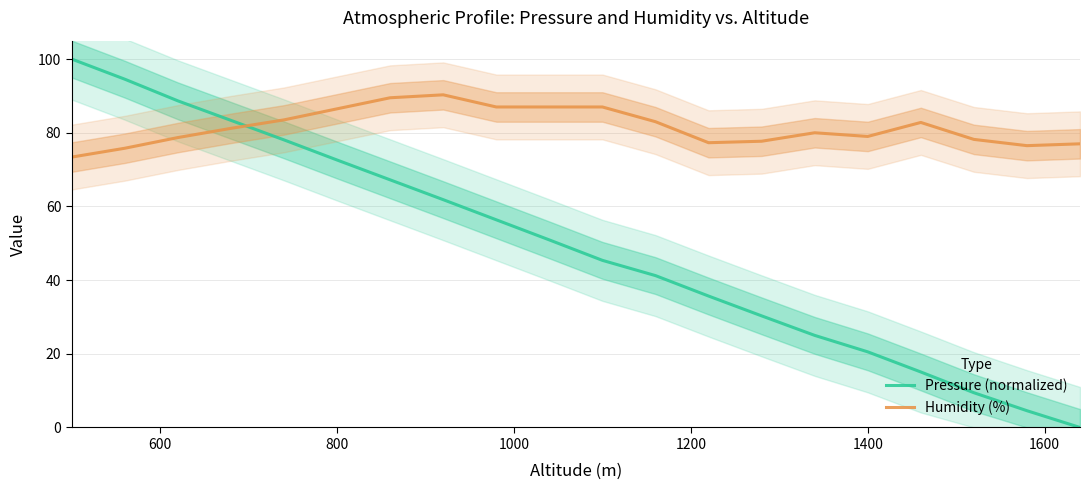

How many intersections are there between Pressure (normalized) and Humidity (%)?

1